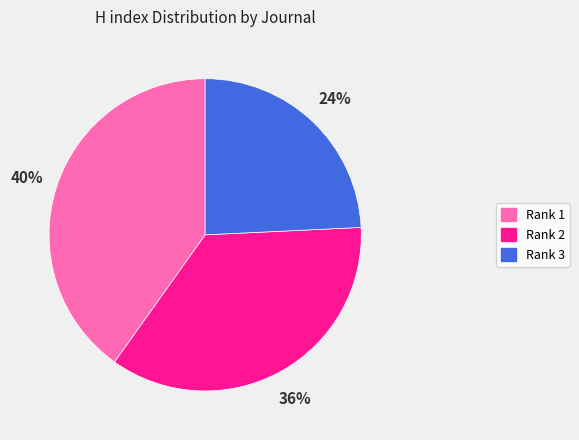

Approximately how many times larger is the value at Rank 1 compared to Rank 3?

1.7